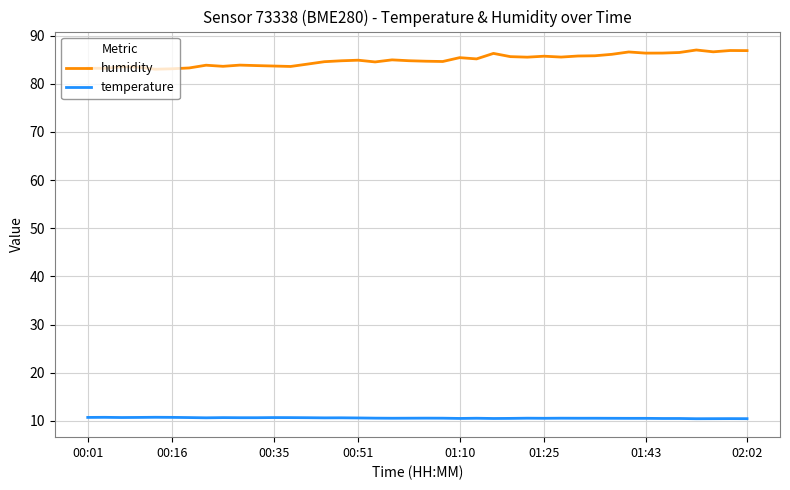

List the series in order of their overall mean, highest first.

humidity, temperature